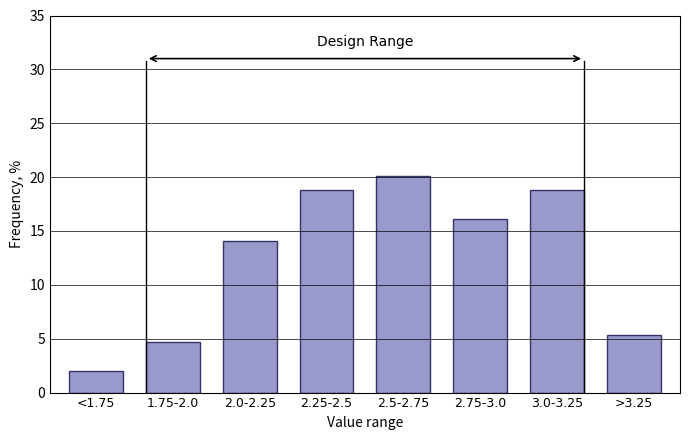

Reading right to left, list all the values displayed in this chart.

5.4	18.8	16.1	20.1	18.8	14.1	4.7	2.0